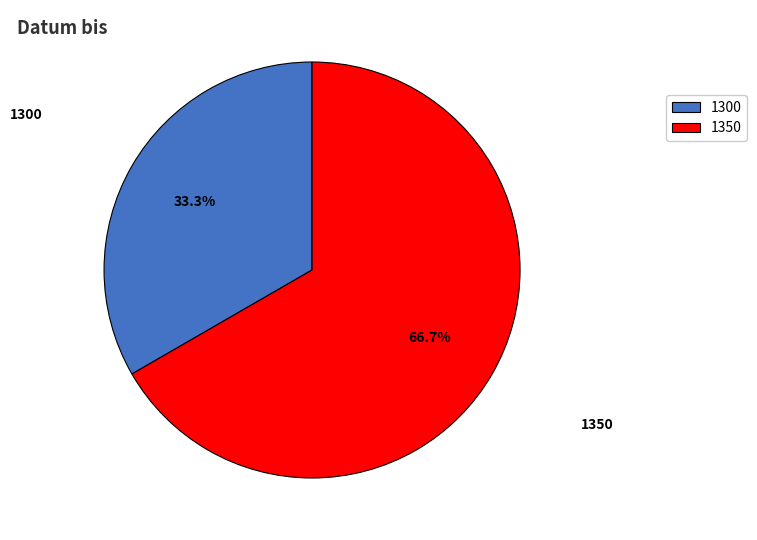

How many slices are in this pie chart?

2